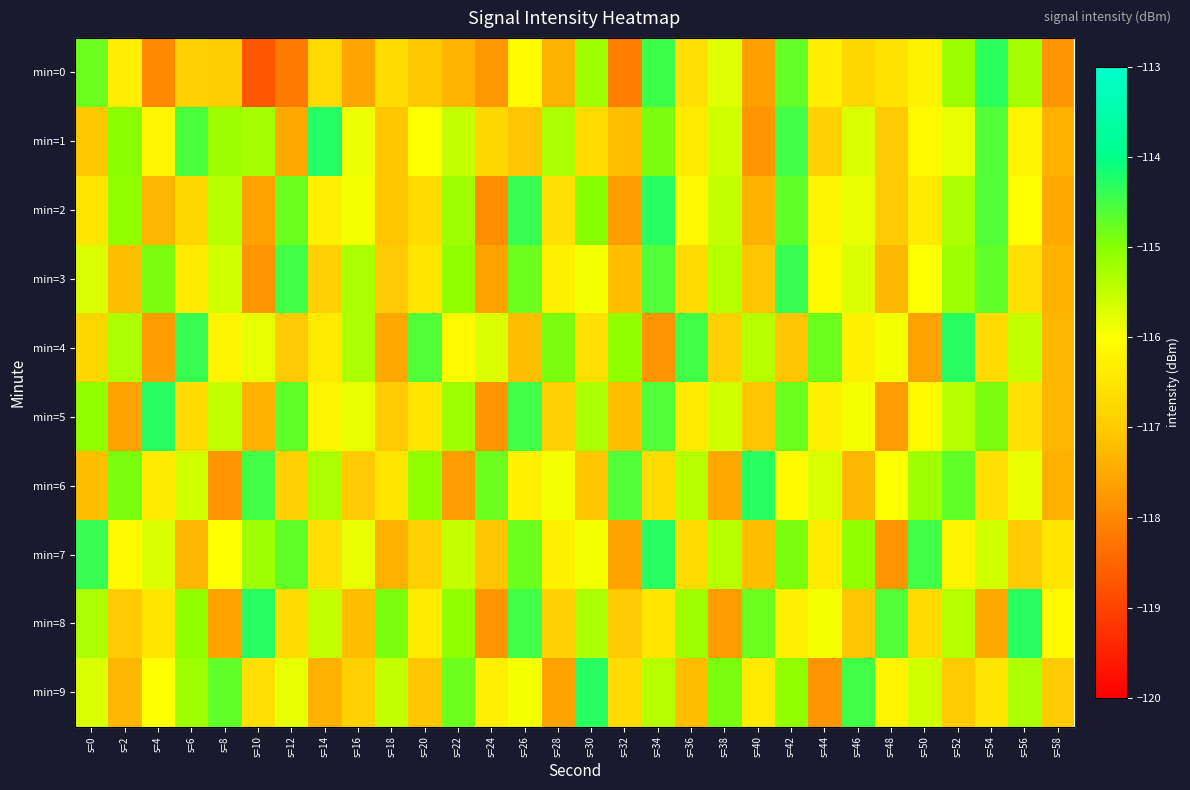

How many data points does each series have?

30